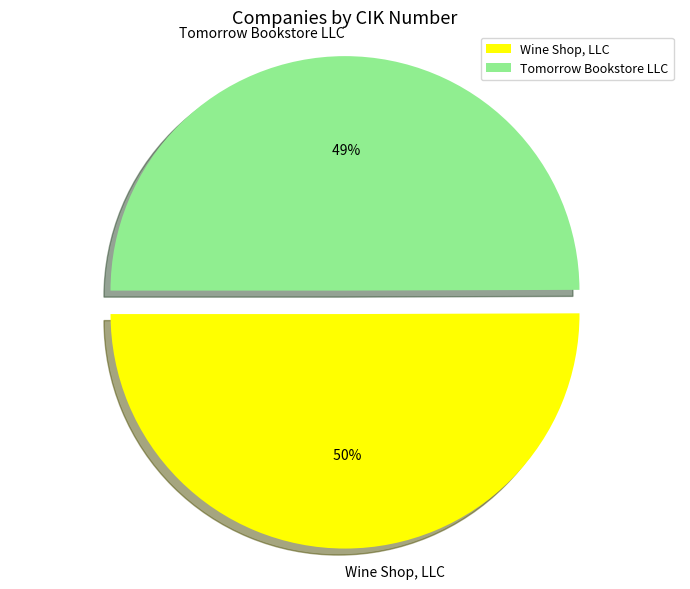

Do Wine Shop, LLC and Tomorrow Bookstore LLC together represent more than half of the pie?

Yes